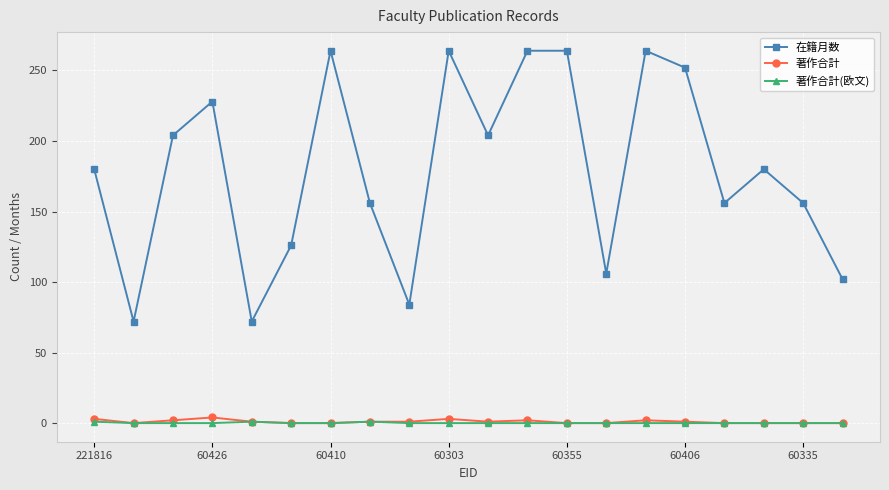

True or false: 著作合計(欧文) and 在籍月数 intersect in this chart.

False